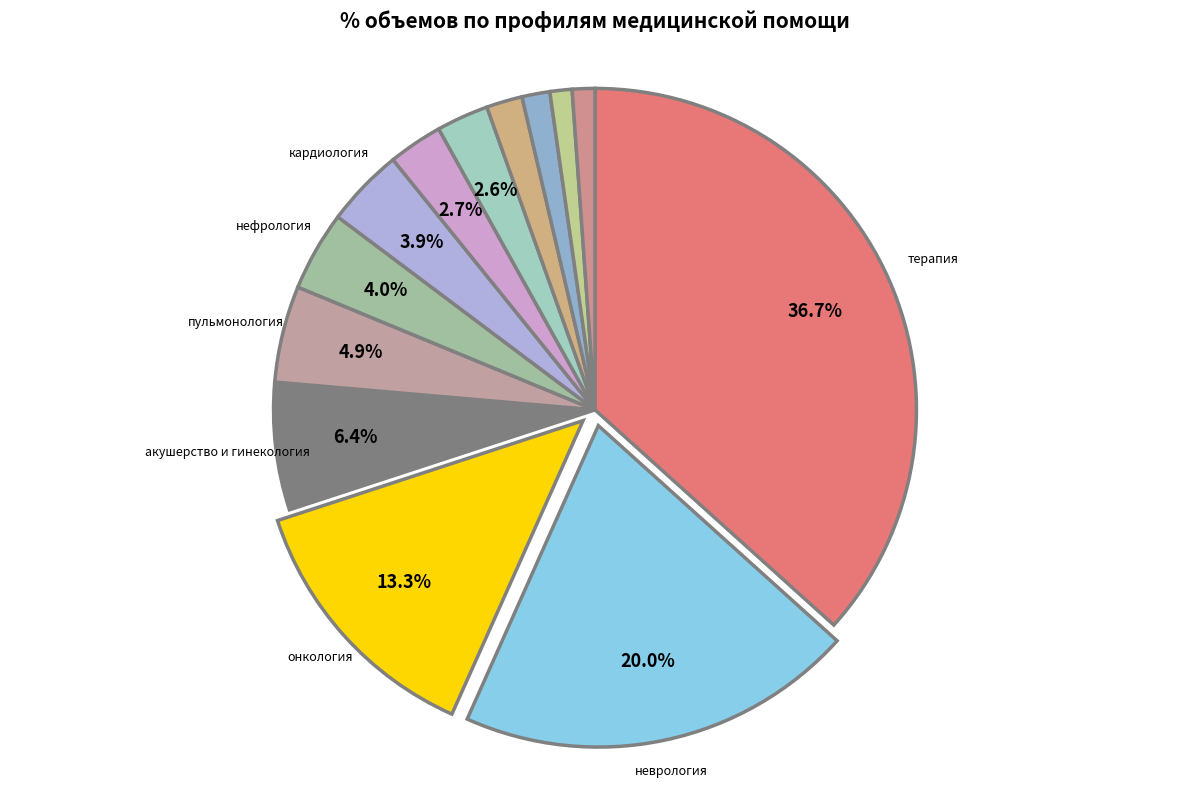

Does any single category account for the majority?

No